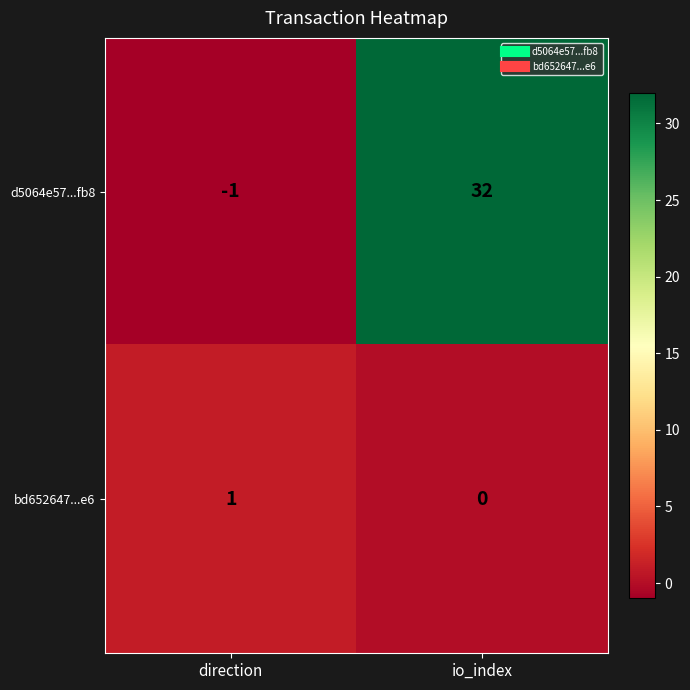

How many values in d5064e57...fb8 are above zero?

1